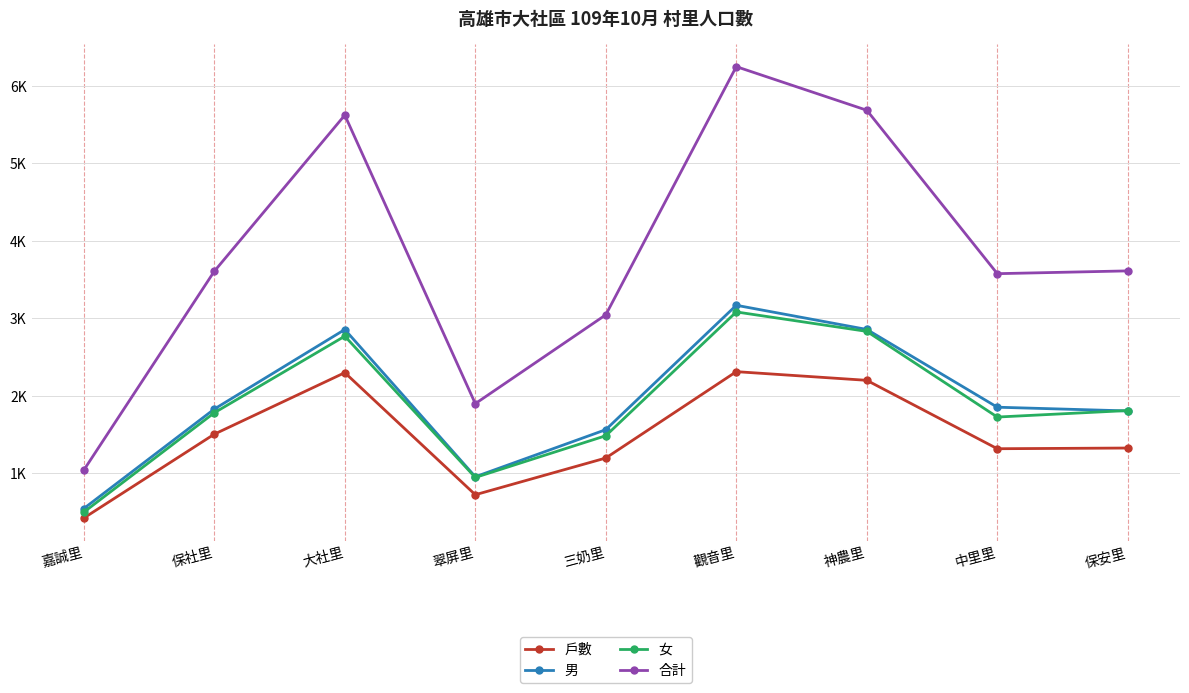

Does the chart have visible grid lines?

Yes